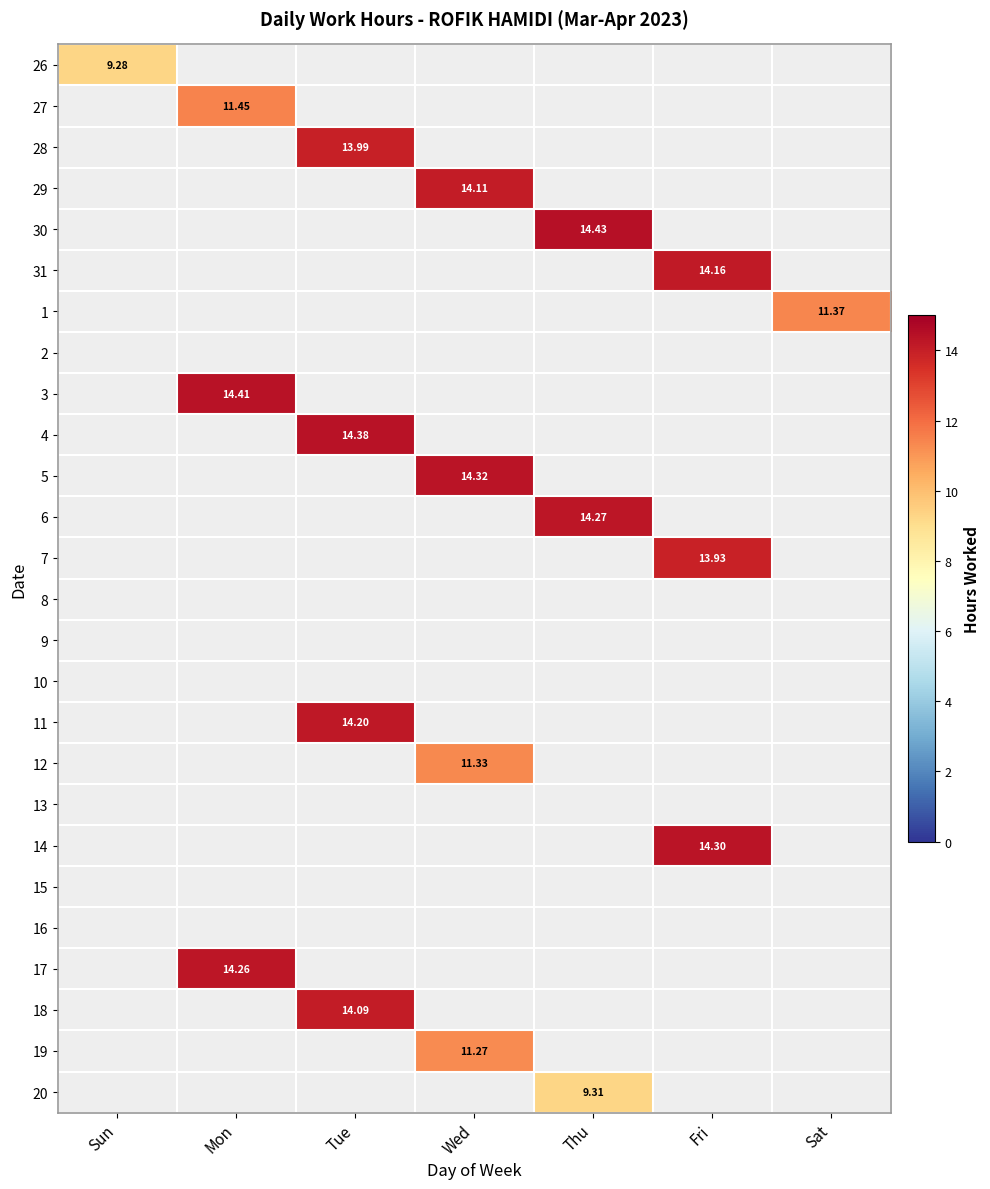

How many data points does each series have?

7